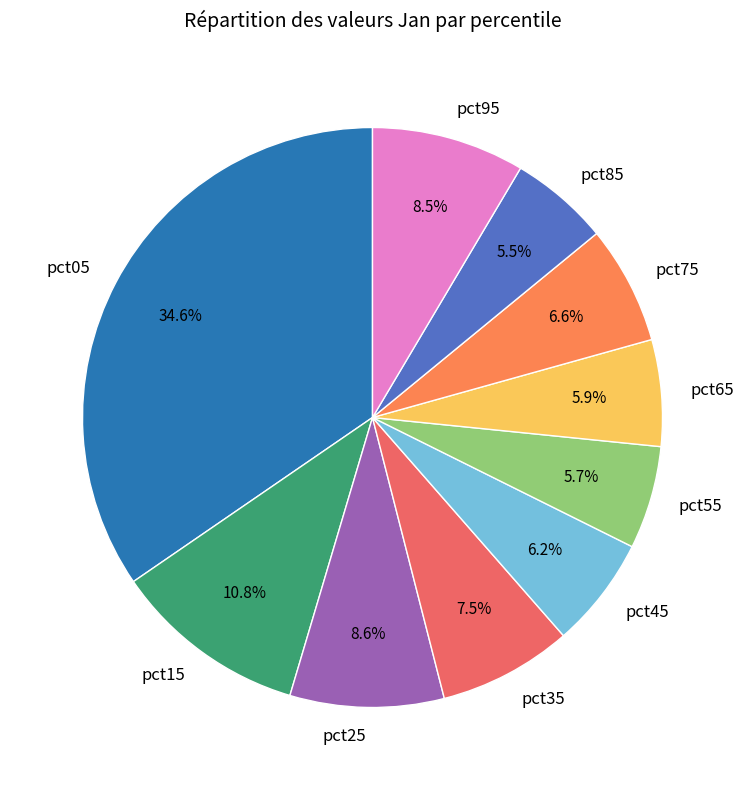

To the nearest percent, what is the average slice percentage?

10%